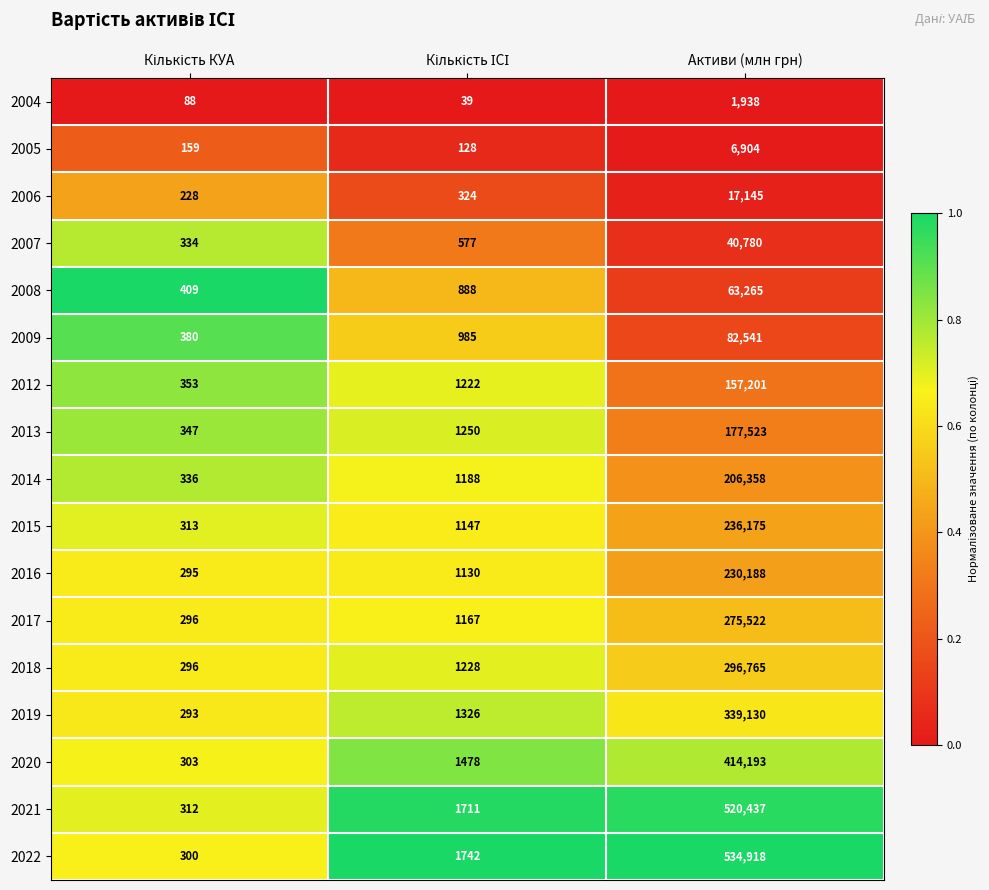

The 2018 series shows 296765 at Активи (млн грн). True or false?

True